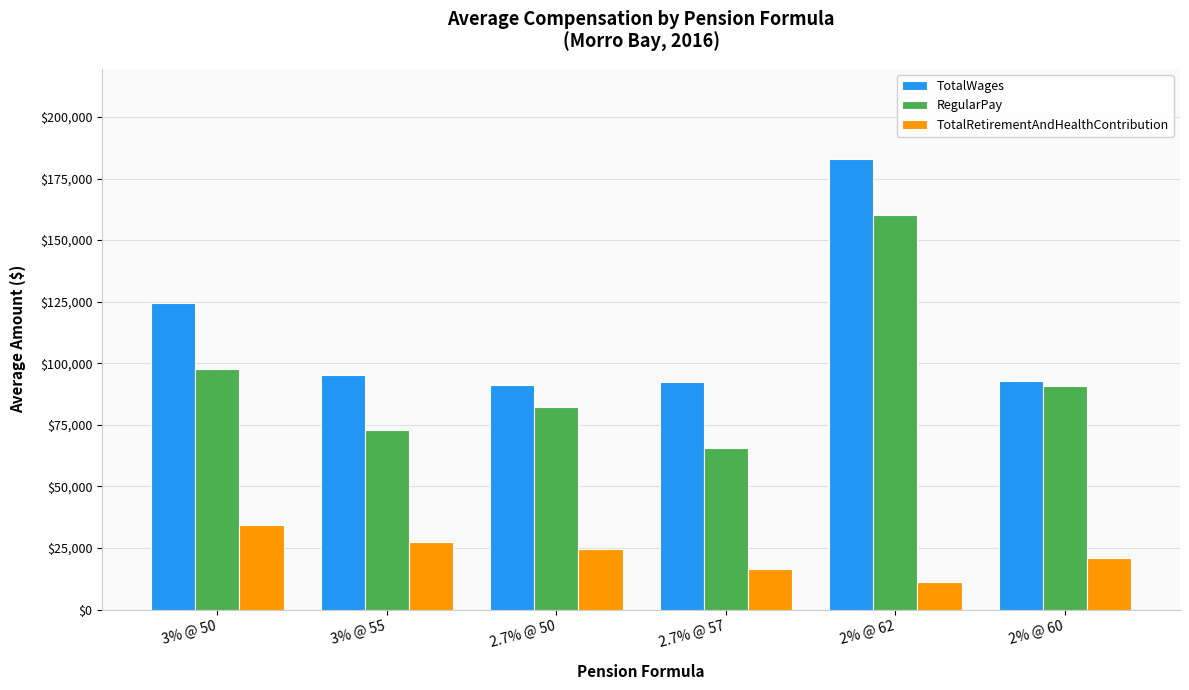

At how many categories does at least one series exceed 104415?

2